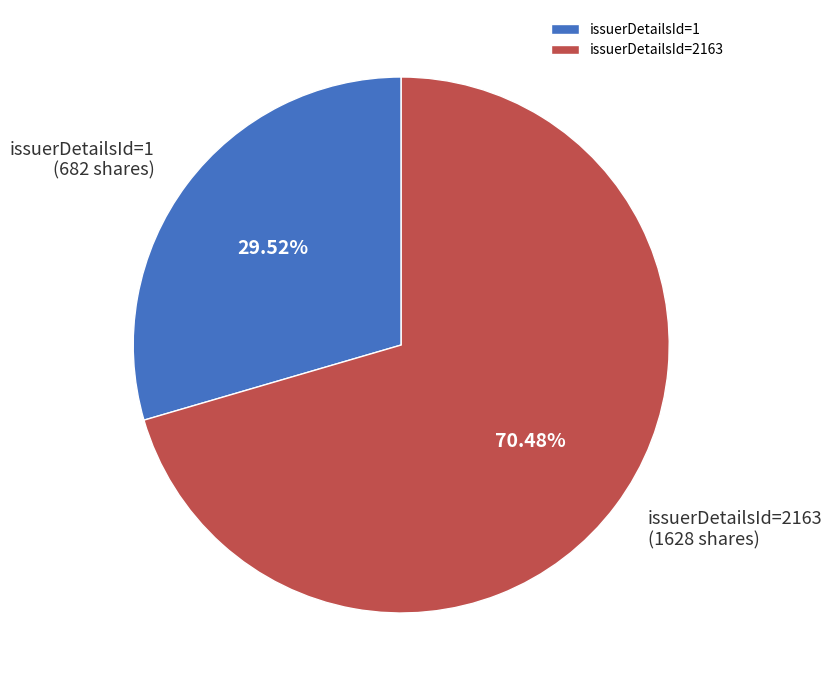

Approximately how many times larger is the value at issuerDetailsId=1 compared to issuerDetailsId=2163?

0.4